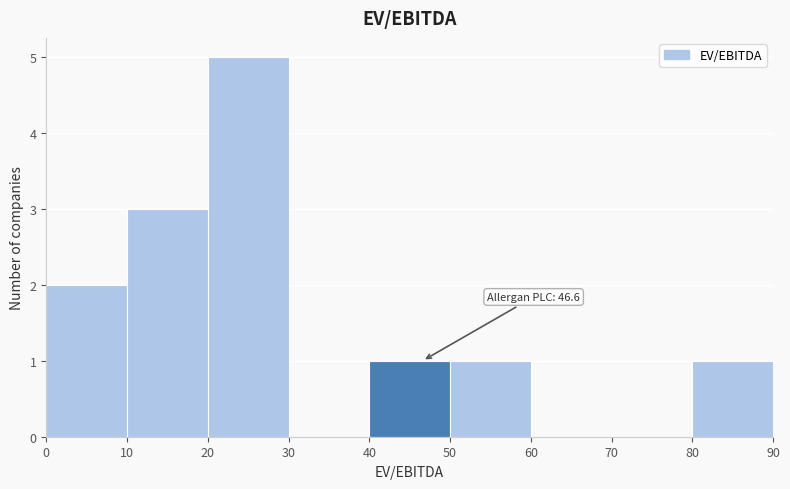

Which range on the x-axis has the tallest bar?

20 to 30